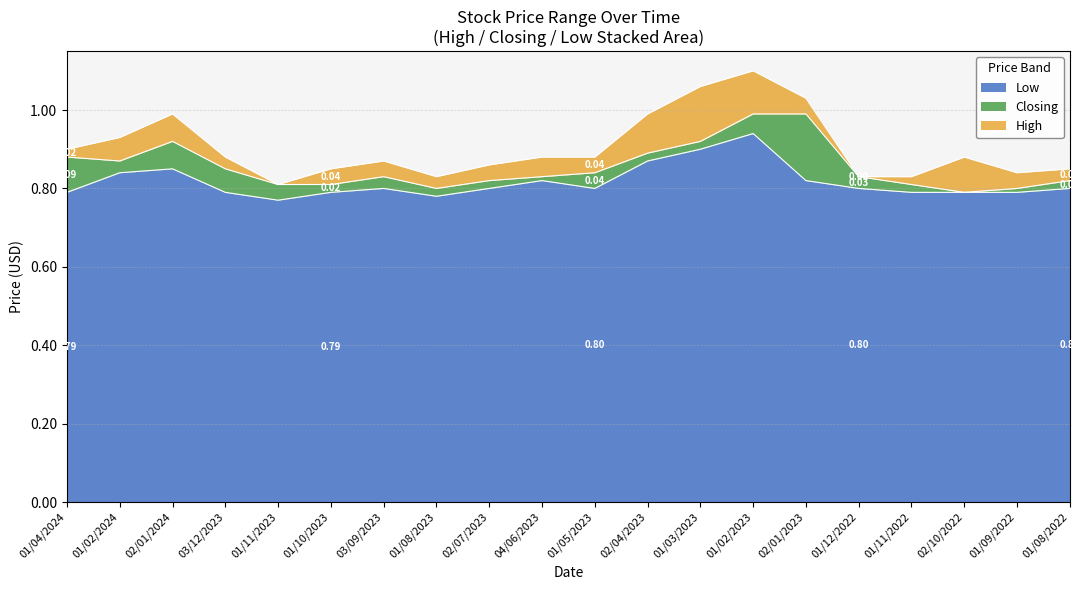

What is the difference between the maximum and minimum values in the Closing series?

0.2